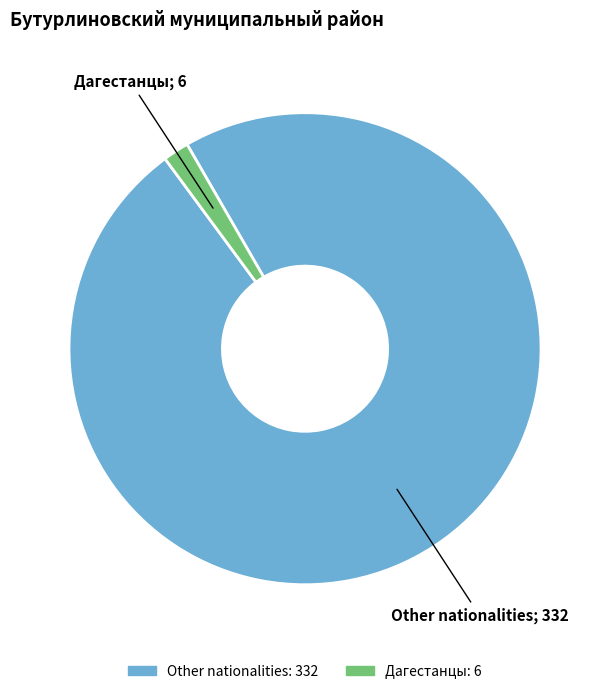

Is there any slice that represents more than half of the pie?

Yes